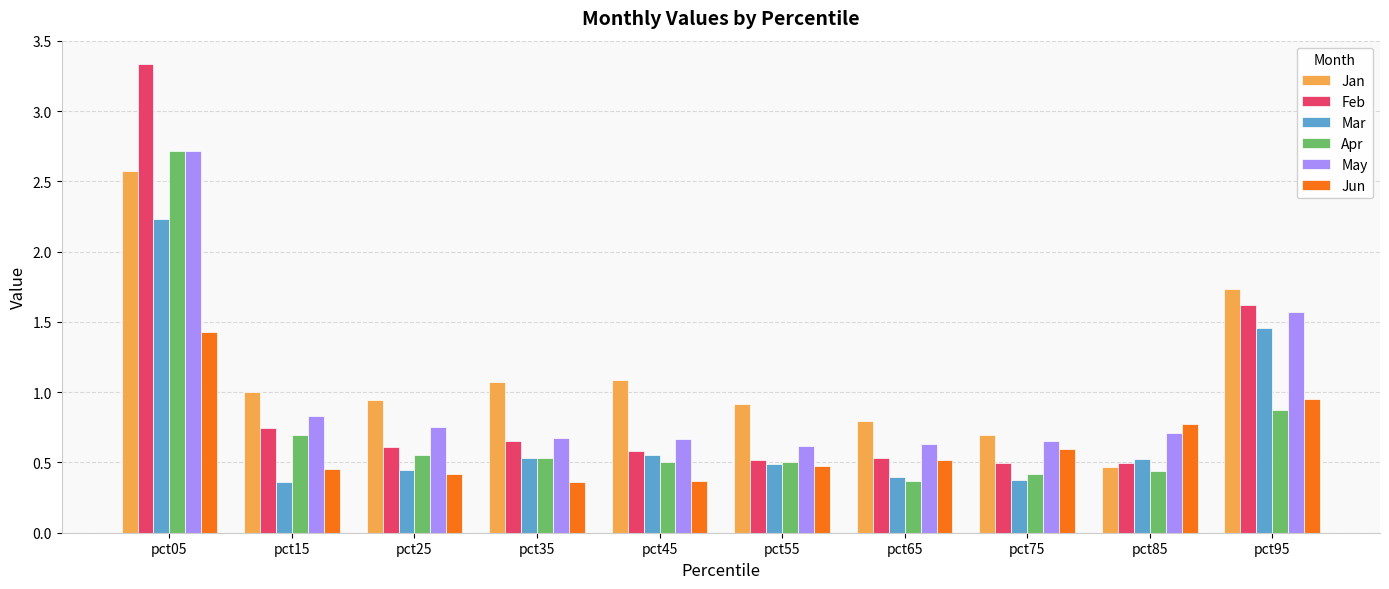

Is it true that Jan equals 1.2 at pct95?

False